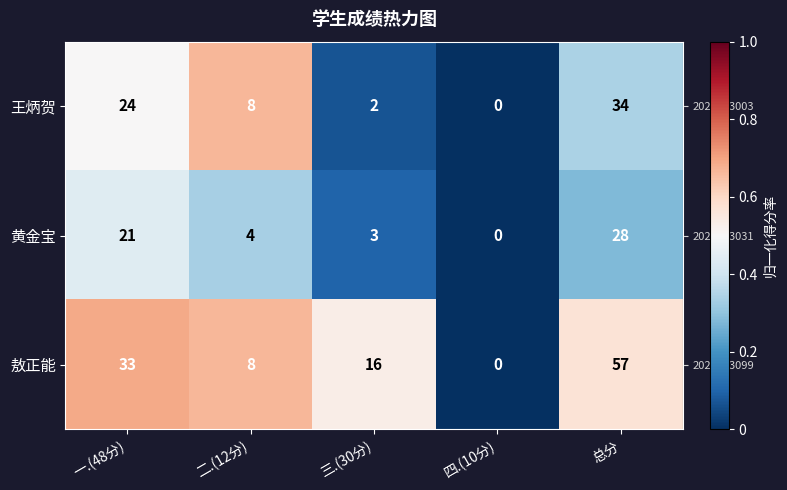

Which category has the lowest value across all series?

四.(10分)